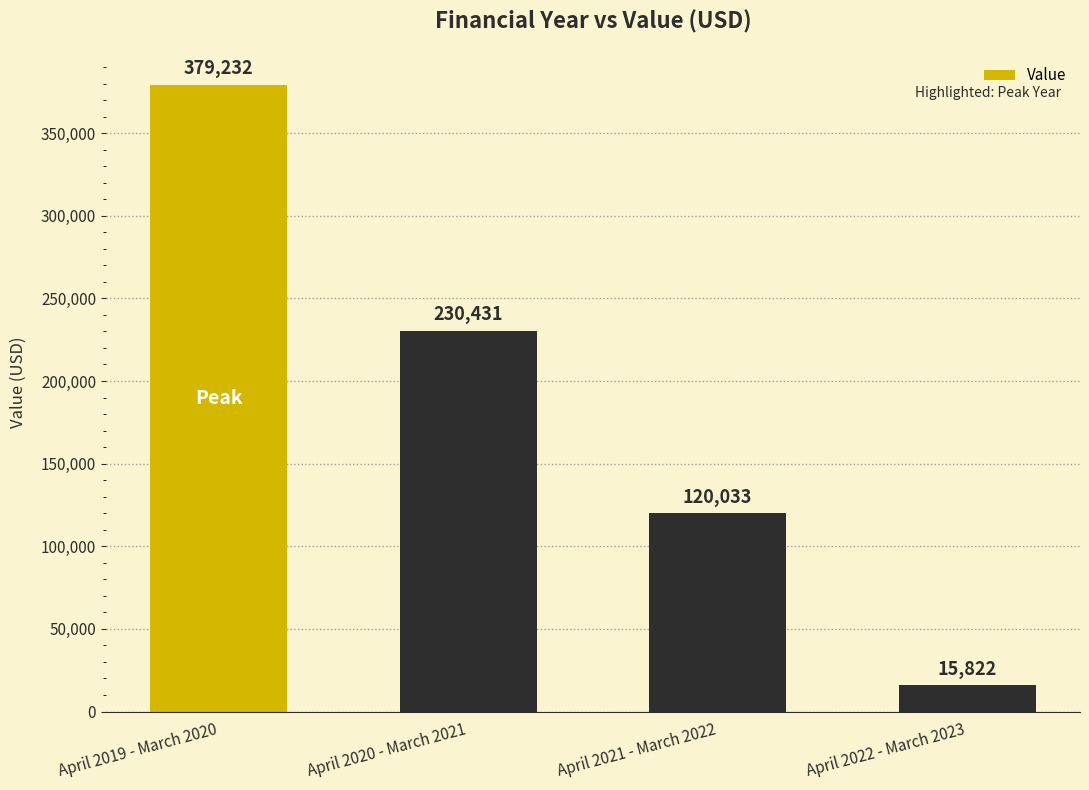

The value at April 2019 - March 2020 is 379232. True or false?

True